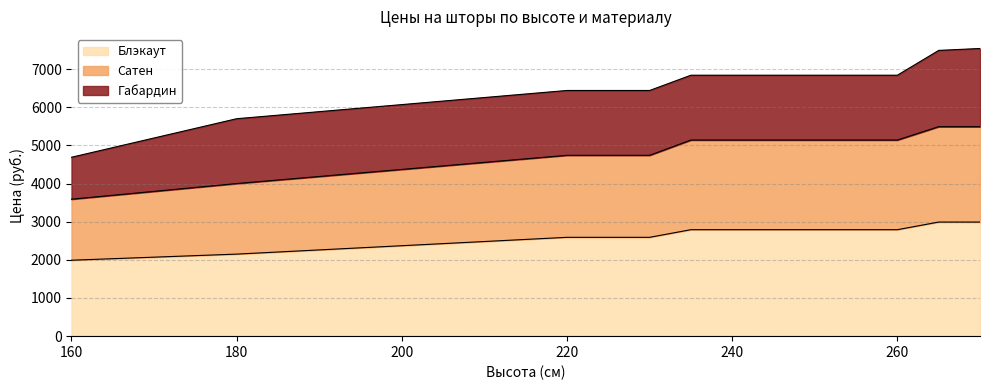

At which label does Блэкаут reach its minimum?

160